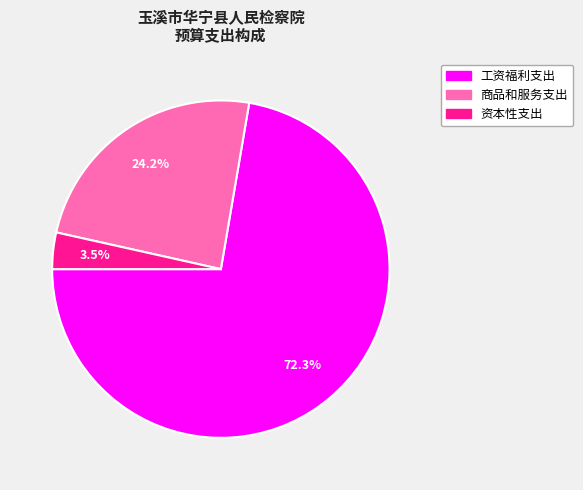

Does 商品和服务支出 account for over 50% of the chart?

No